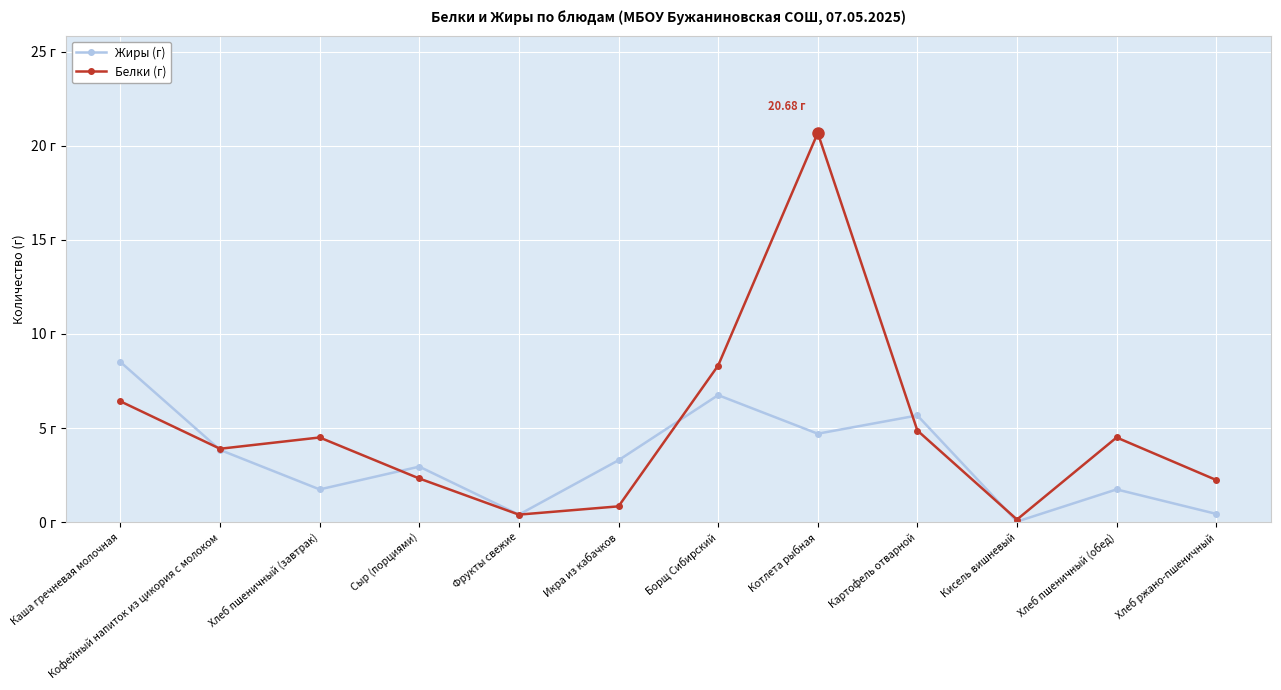

Where does the Жиры (г) series first go above 3?

Каша гречневая молочная